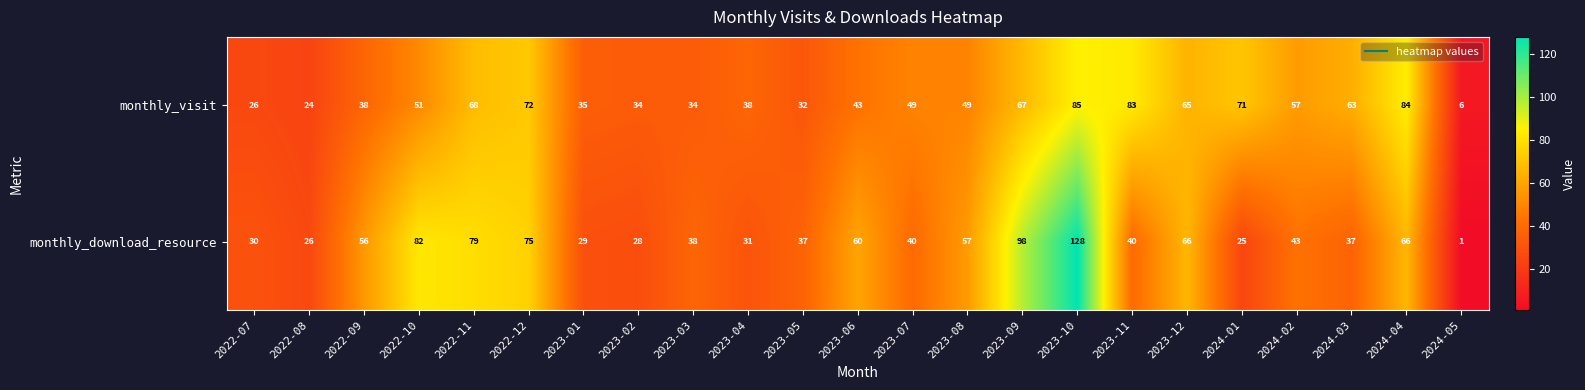

What is the highest value of the monthly_visit series?

85